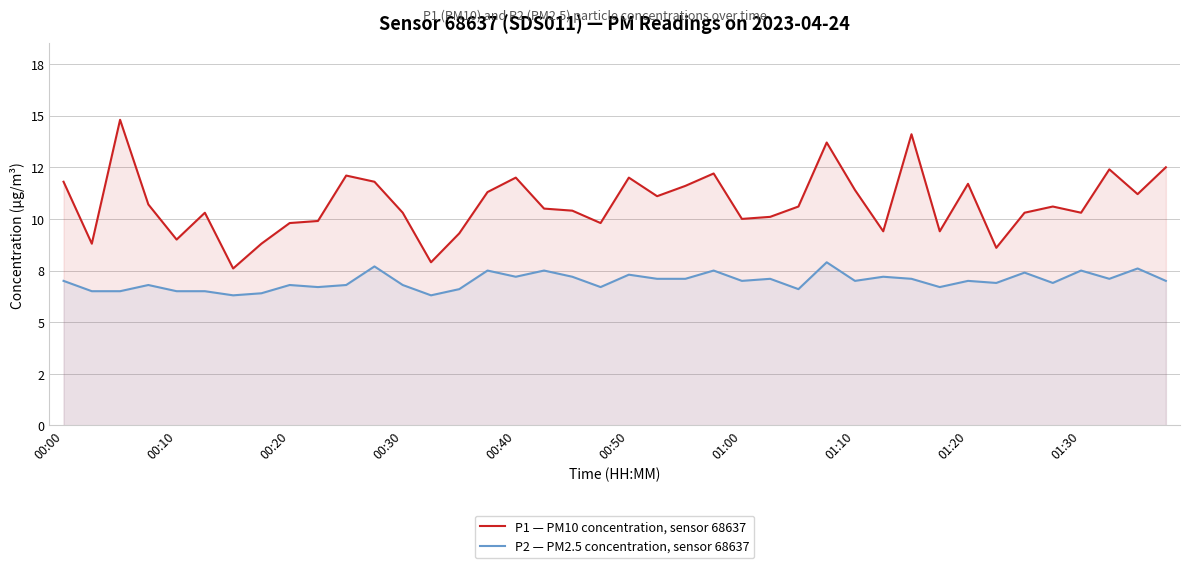

The value of P2 — PM2.5 concentration, sensor 68637 at 23 is 1.8. True or false?

False